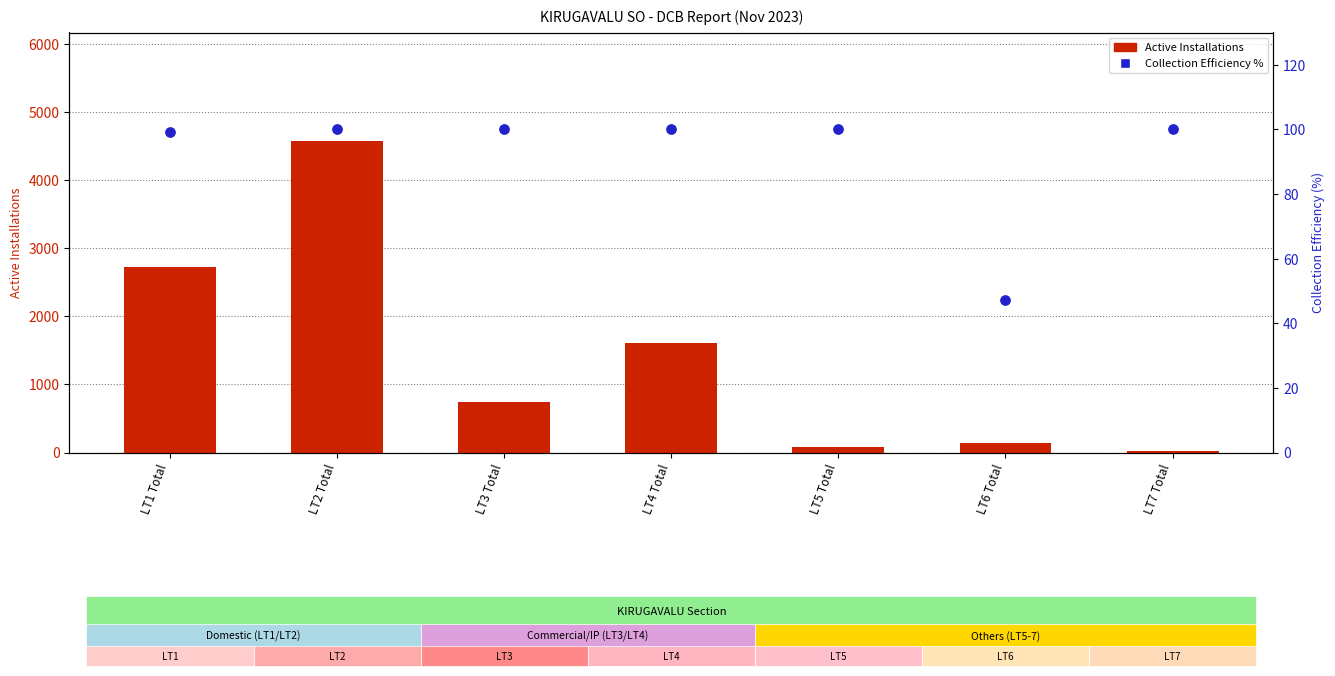

Which series has the largest Y range (max minus min)?

Active Installations